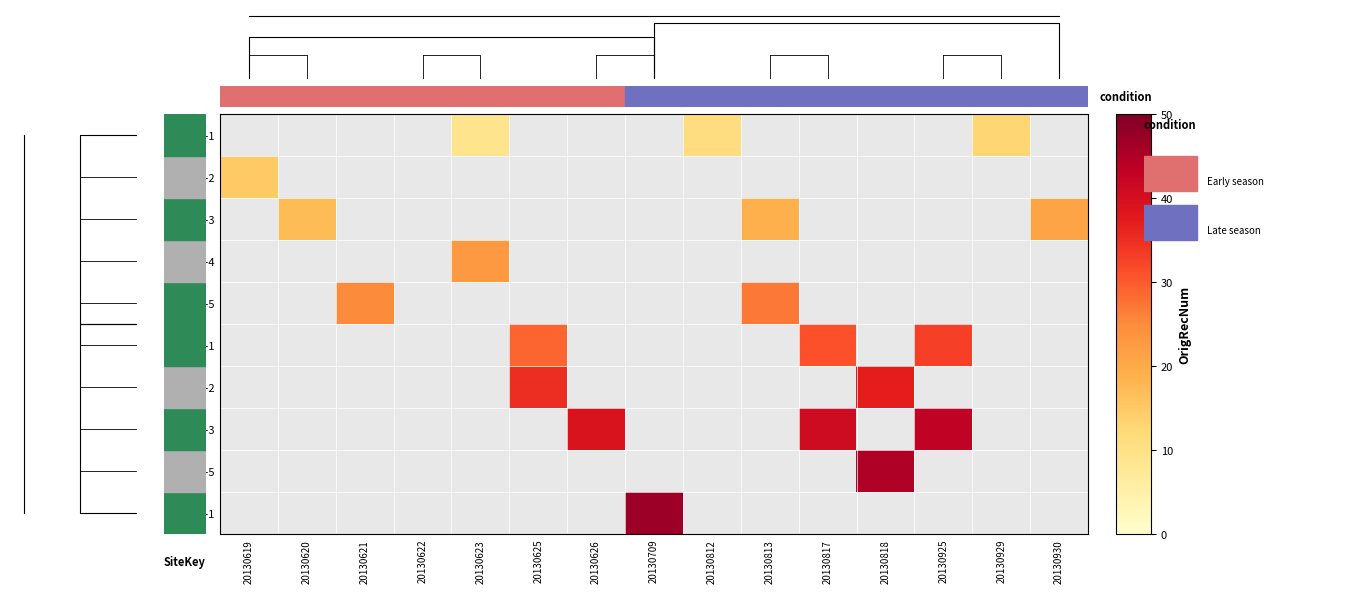

Between 20130621 and 20130626, which series saw the biggest shift?

RP-141-3